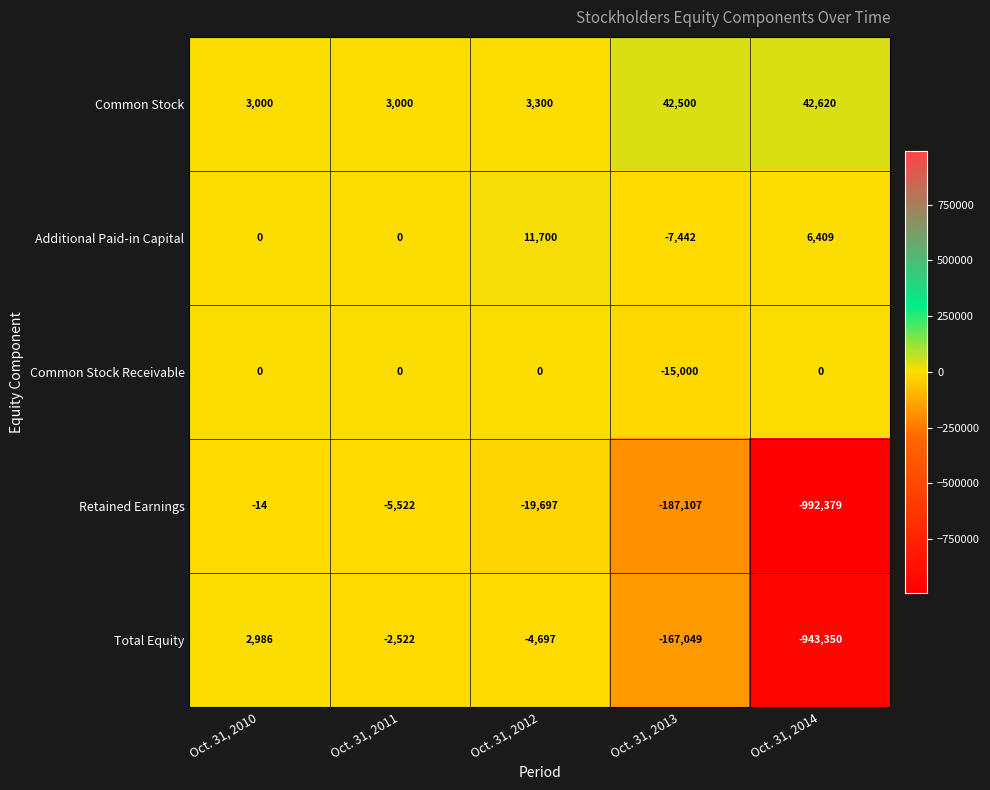

What is the sum of all Retained Earnings values?

-1204719